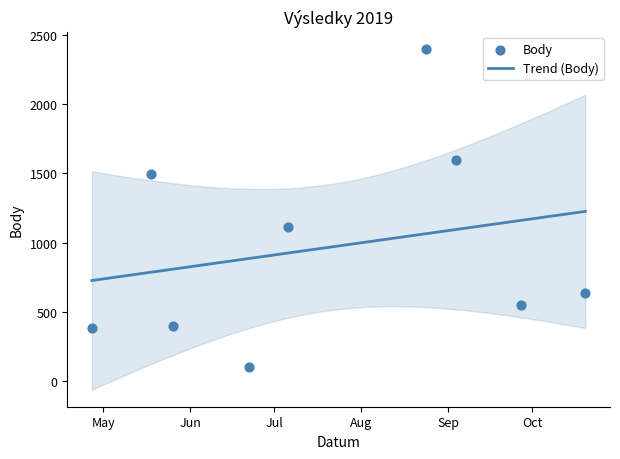

Which has a higher value, 2019-07-06 or 2019-04-27?

2019-07-06